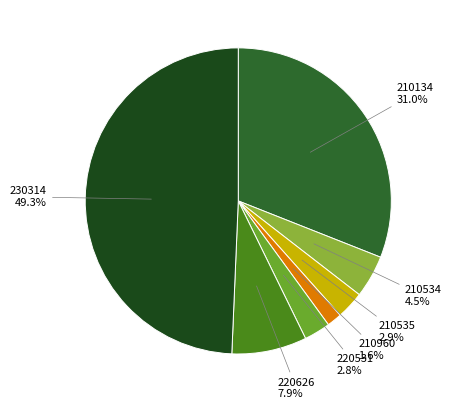

To the nearest percent, what is the difference between the 220626 and 210535 slice percentages?

5%